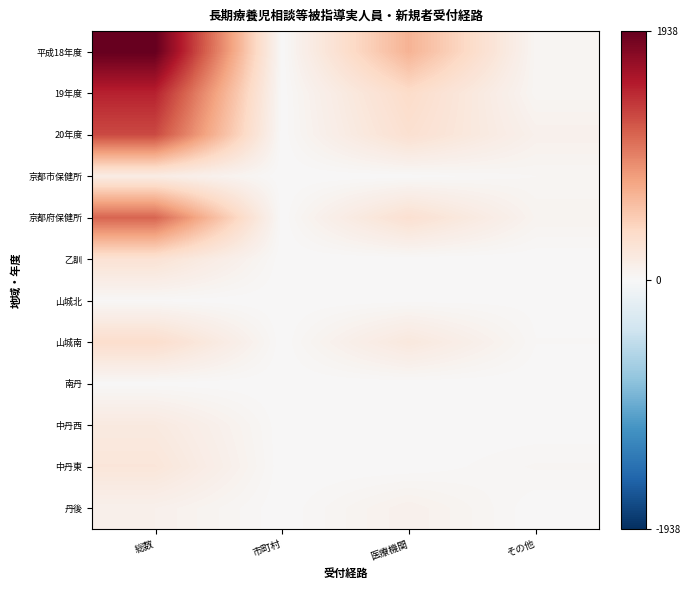

Rank the series at 医療機関 from lowest to highest value.

乙訓, 南丹, 中丹西, 中丹東, 京都市保健所, 山城北, 丹後, 山城南, 京都府保健所, 20年度, 19年度, 平成18年度